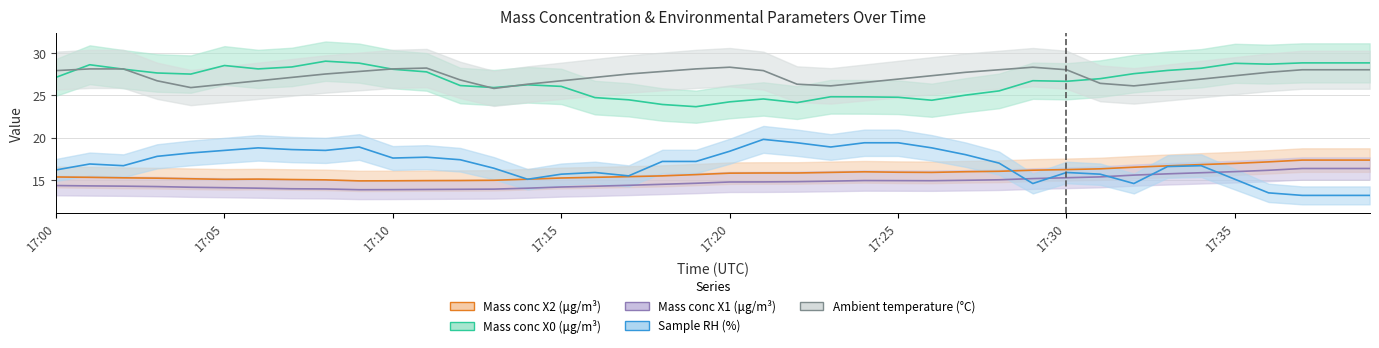

What is the difference between the Mass conc X0 (μg/m³) values at 17:31 and 17:08?

2.1